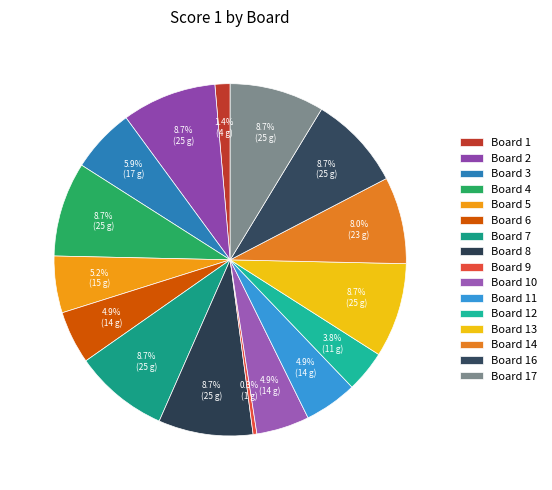

What is the change in value from Board 4 to Board 9?

-24